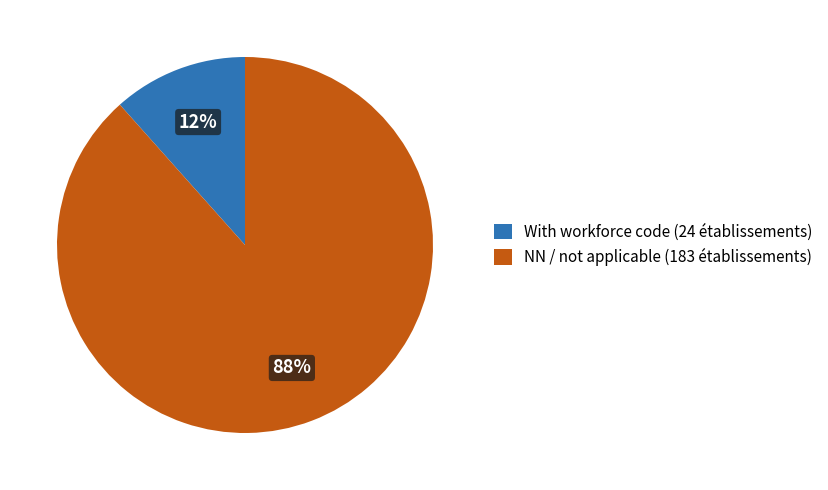

The NN / not applicable (183 établissements) slice represents 94% of the pie. True or false?

False